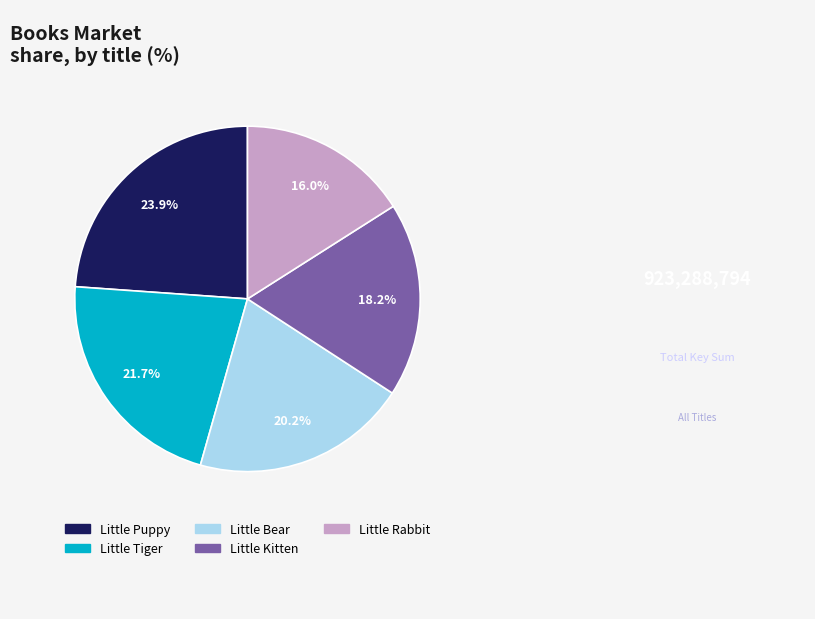

The Little Kitten slice represents 18% of the pie. True or false?

True